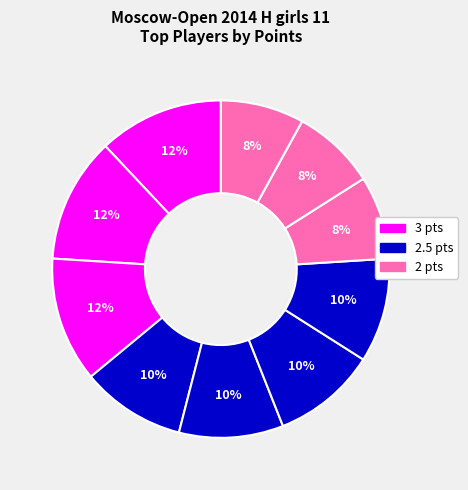

Count the number of slices in the pie.

10